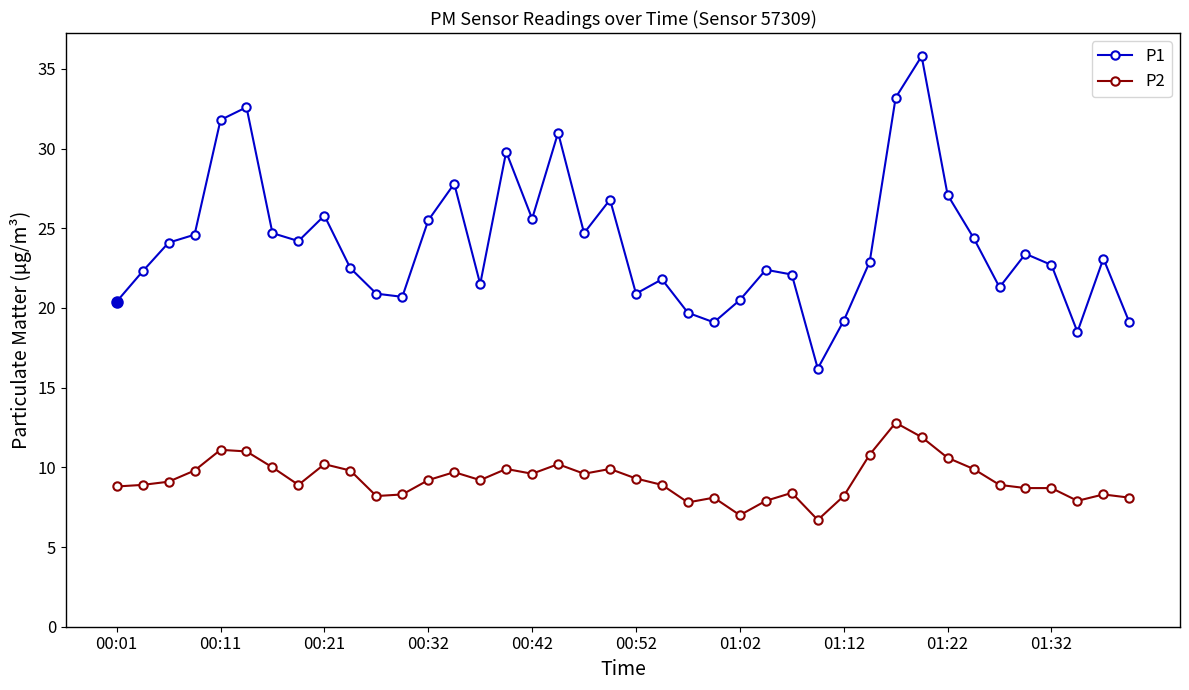

Which series has the largest total across all categories?

P1